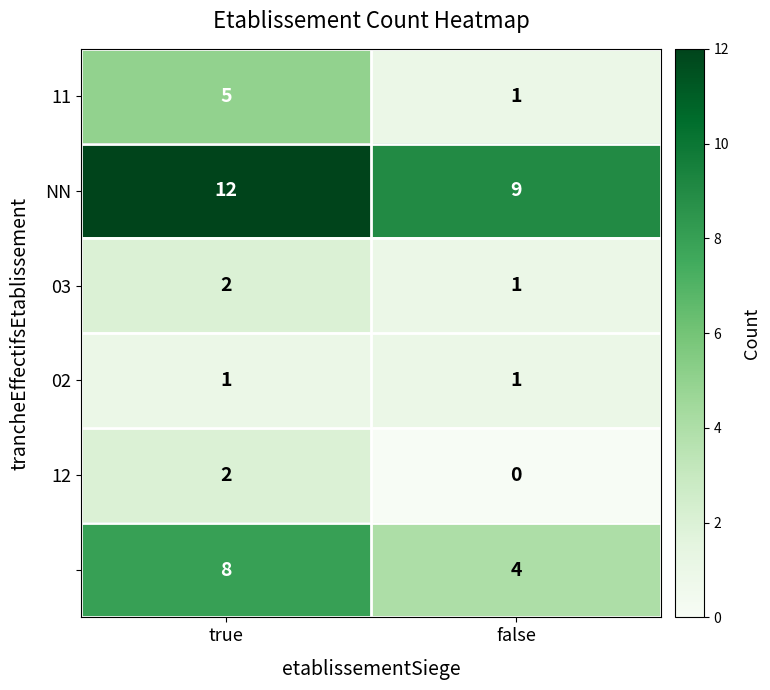

What is the greatest value displayed?

12